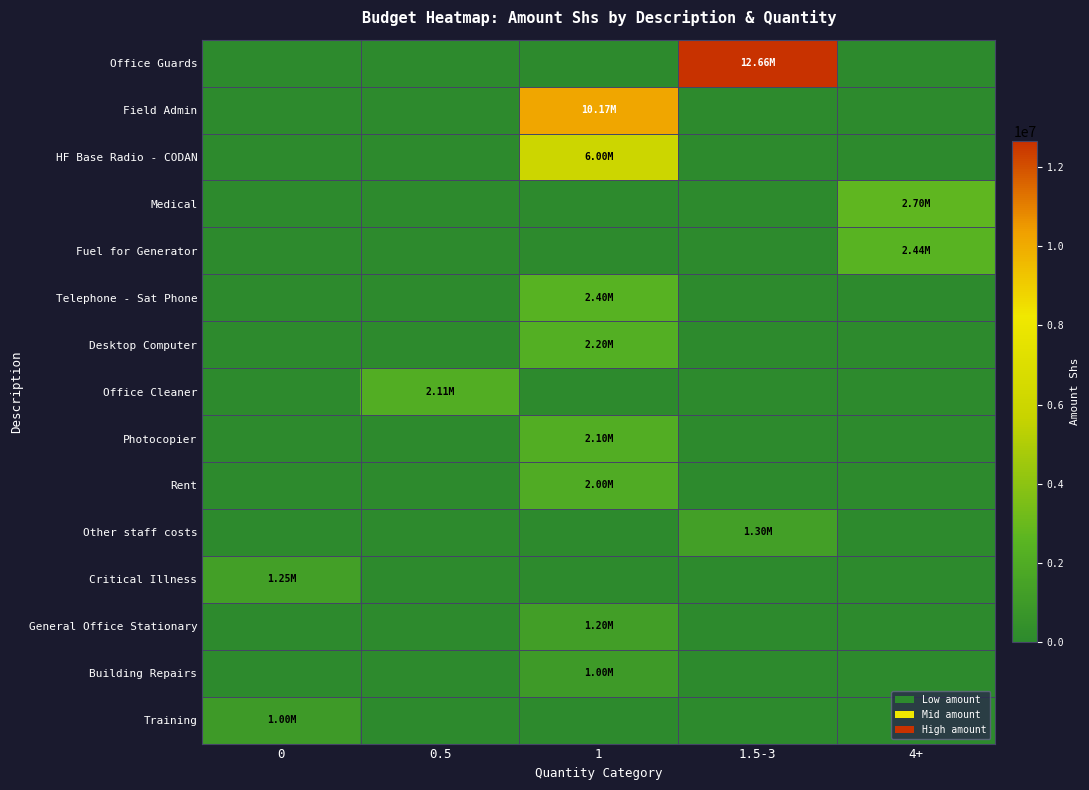

Between 0 and 1.5-3, which series saw the biggest shift?

Office Guards